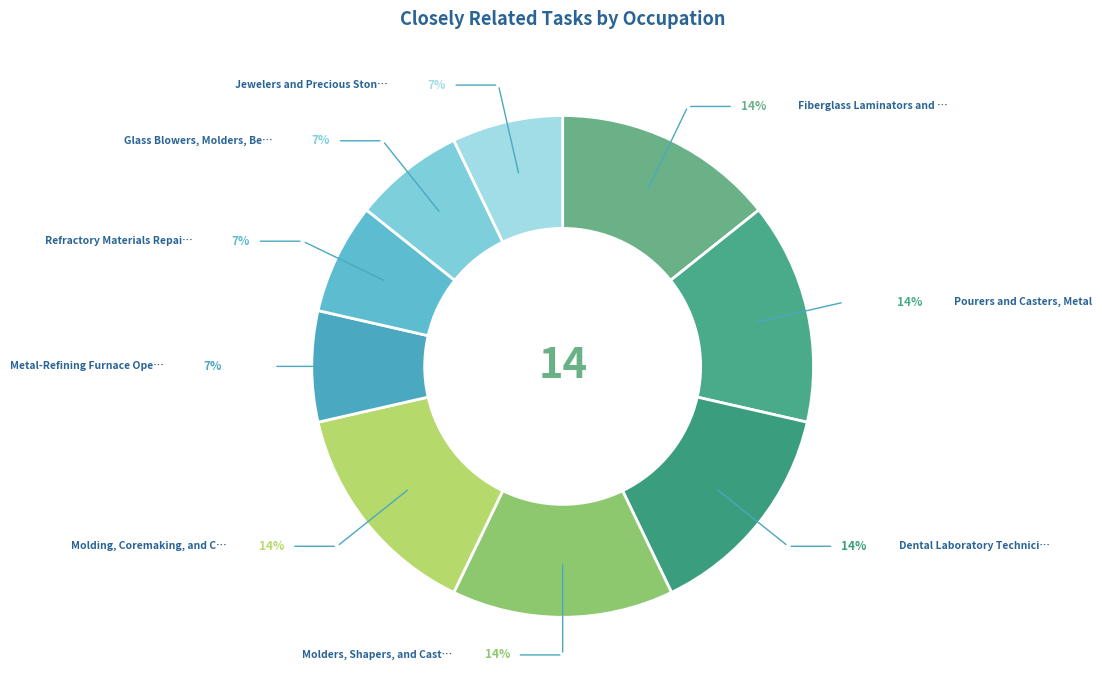

Which category has the smallest portion of the pie?

Metal-Refining Furnace Operators